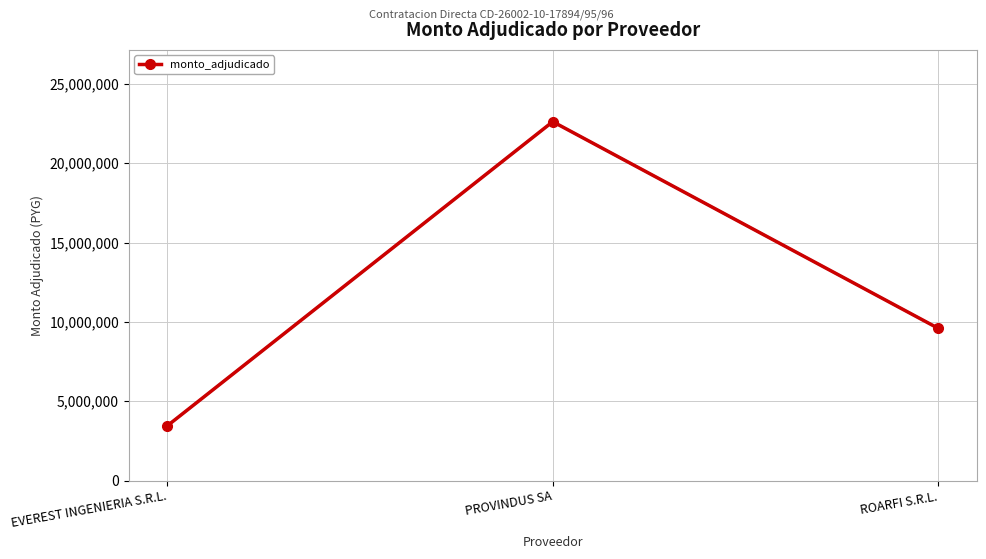

What is the label of the 3rd point from the left?

ROARFI S.R.L.